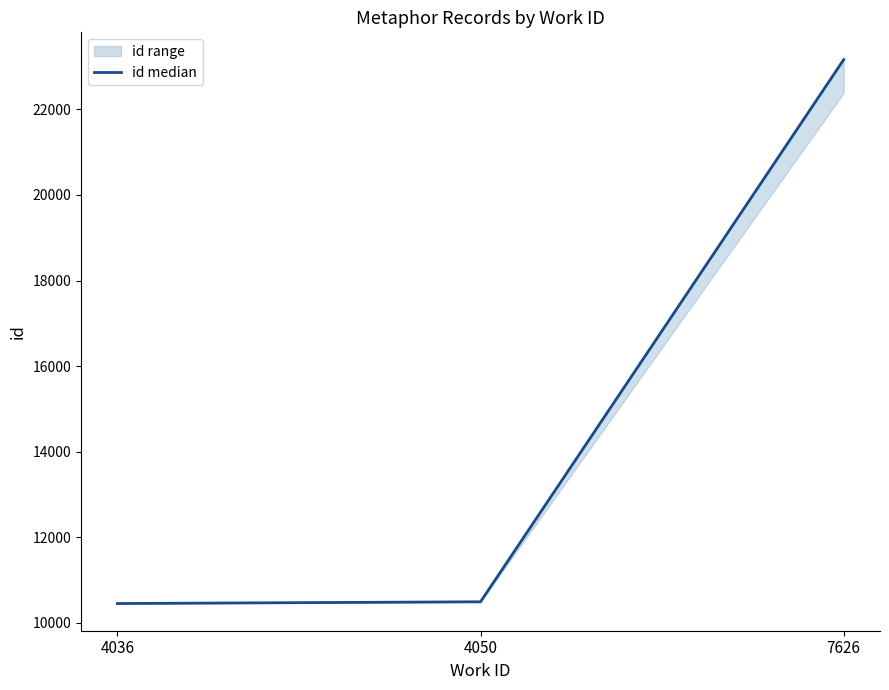

What is the difference between the second highest and minimum values?

40.5